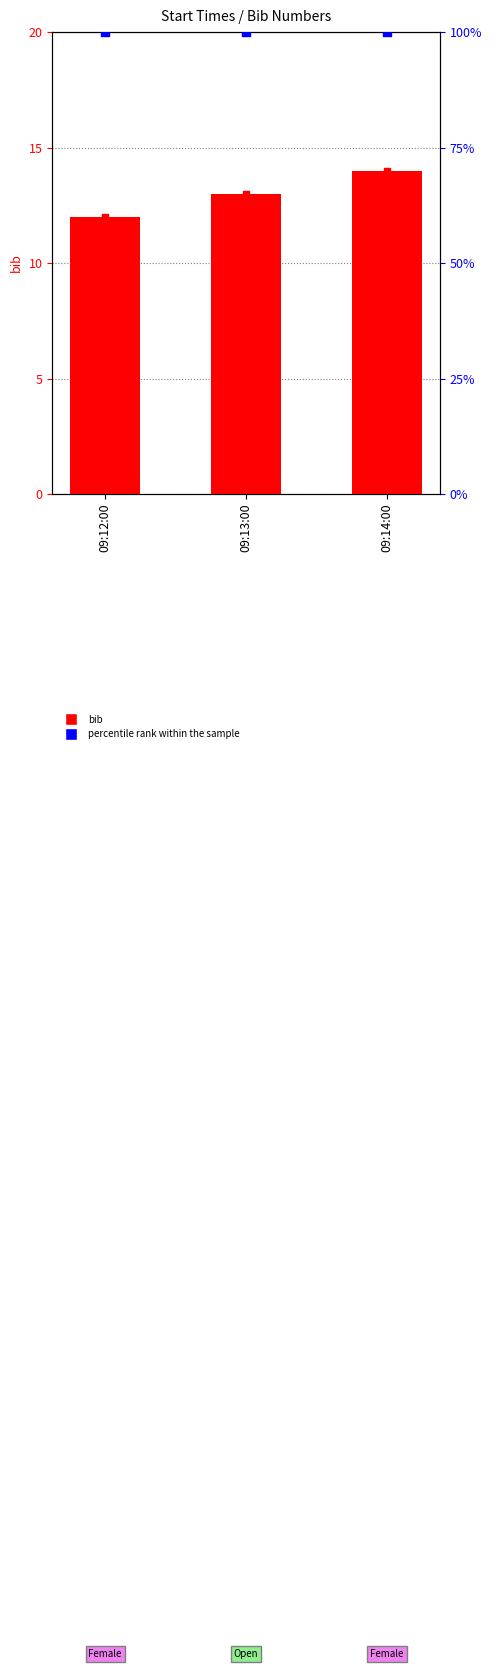

At which category is the sum across all series the highest?

09:14:00